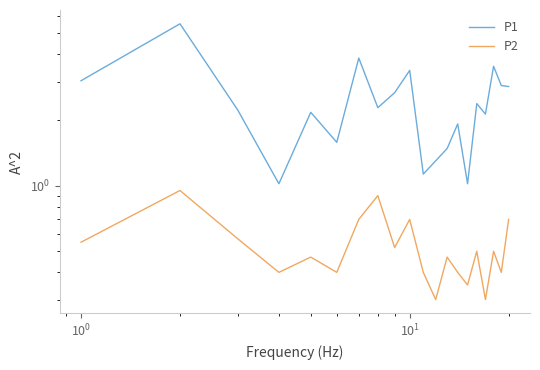

The P1 series shows 0.9 at 17. True or false?

False